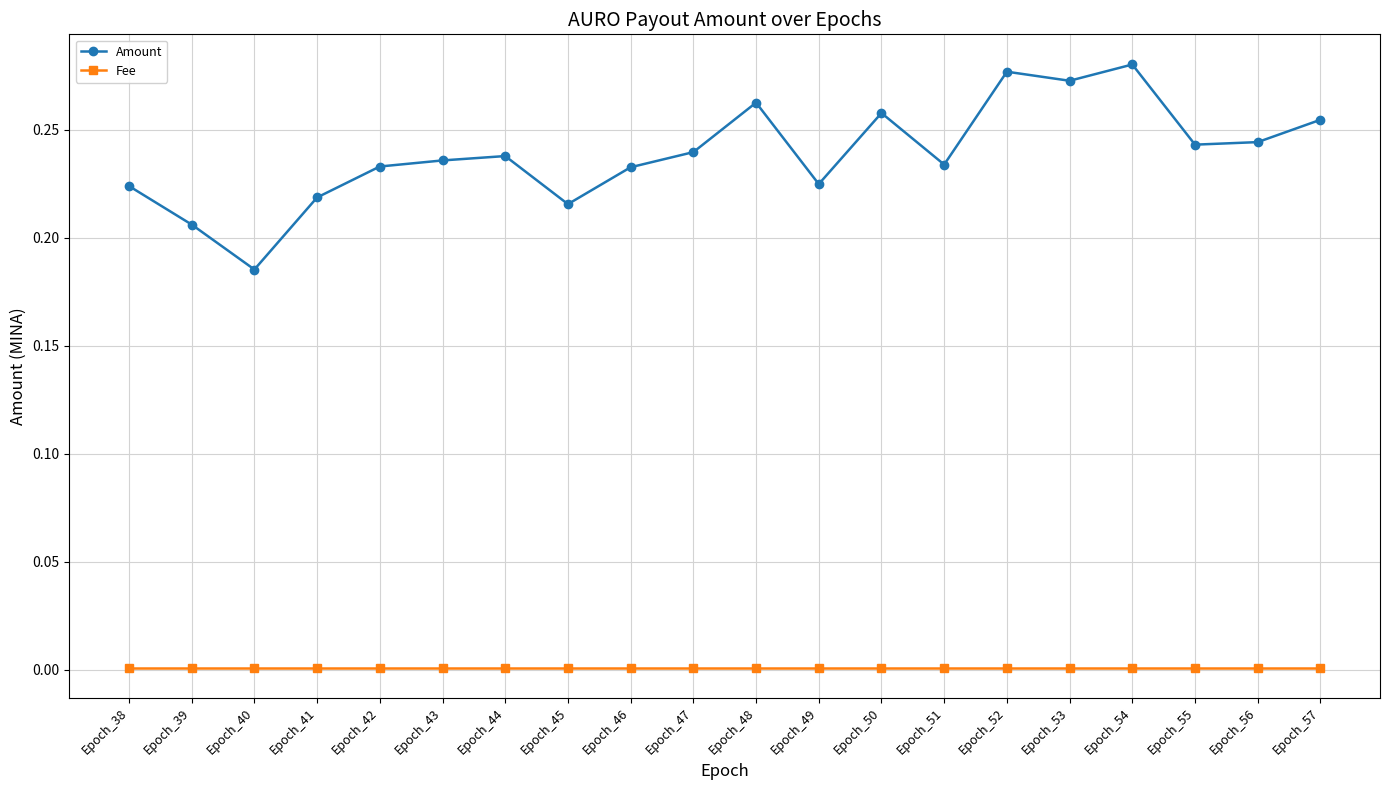

Rank the series by their maximum value, from lowest to highest.

Fee, Amount